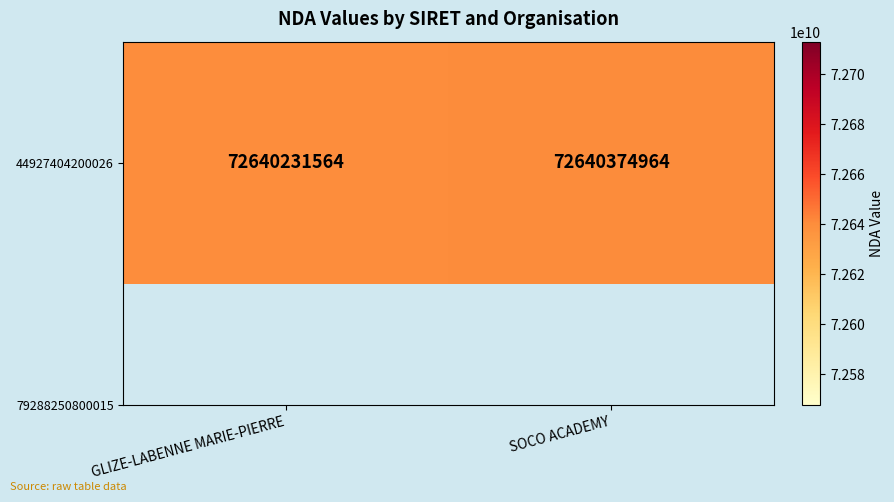

Reading right to left, what are all the values shown in this chart?

SOCO ACADEMY=72640374964	GLIZE-LABENNE MARIE-PIERRE=72640231564